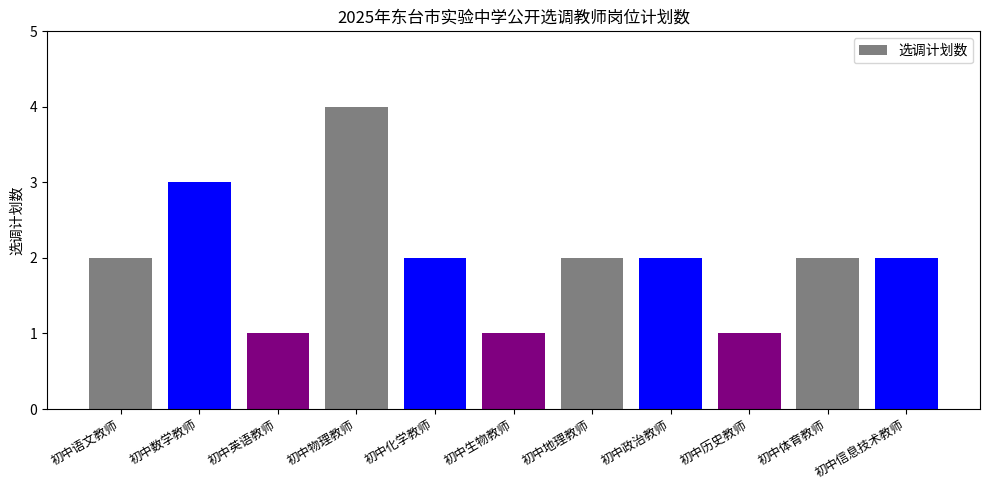

How many categories are shown in the chart?

11